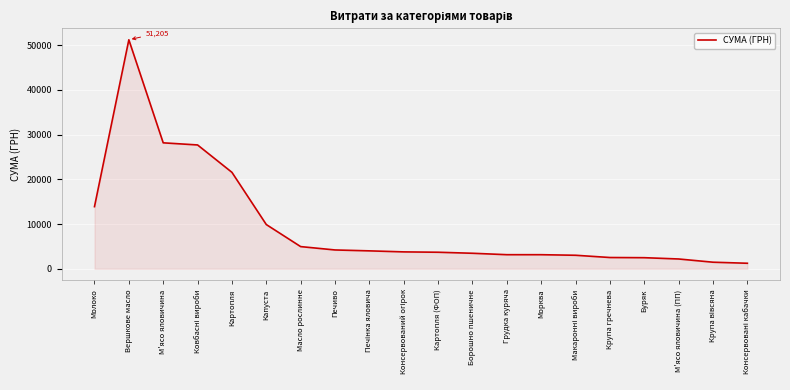

Which label corresponds to the largest value in the chart?

Вершкове масло